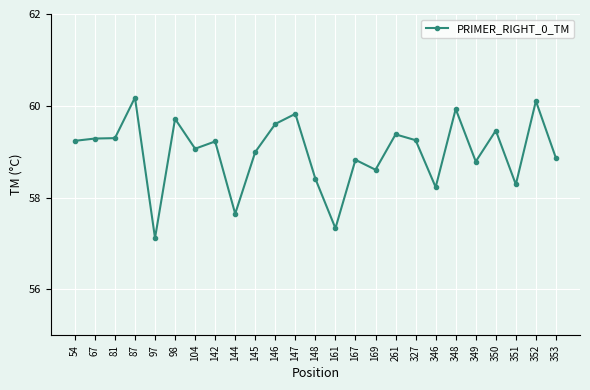

What is the sum of the values at 54 and 98?

119.0